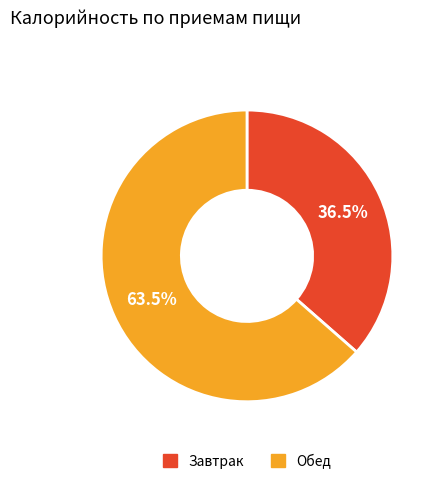

Is there any slice that represents more than half of the pie?

Yes